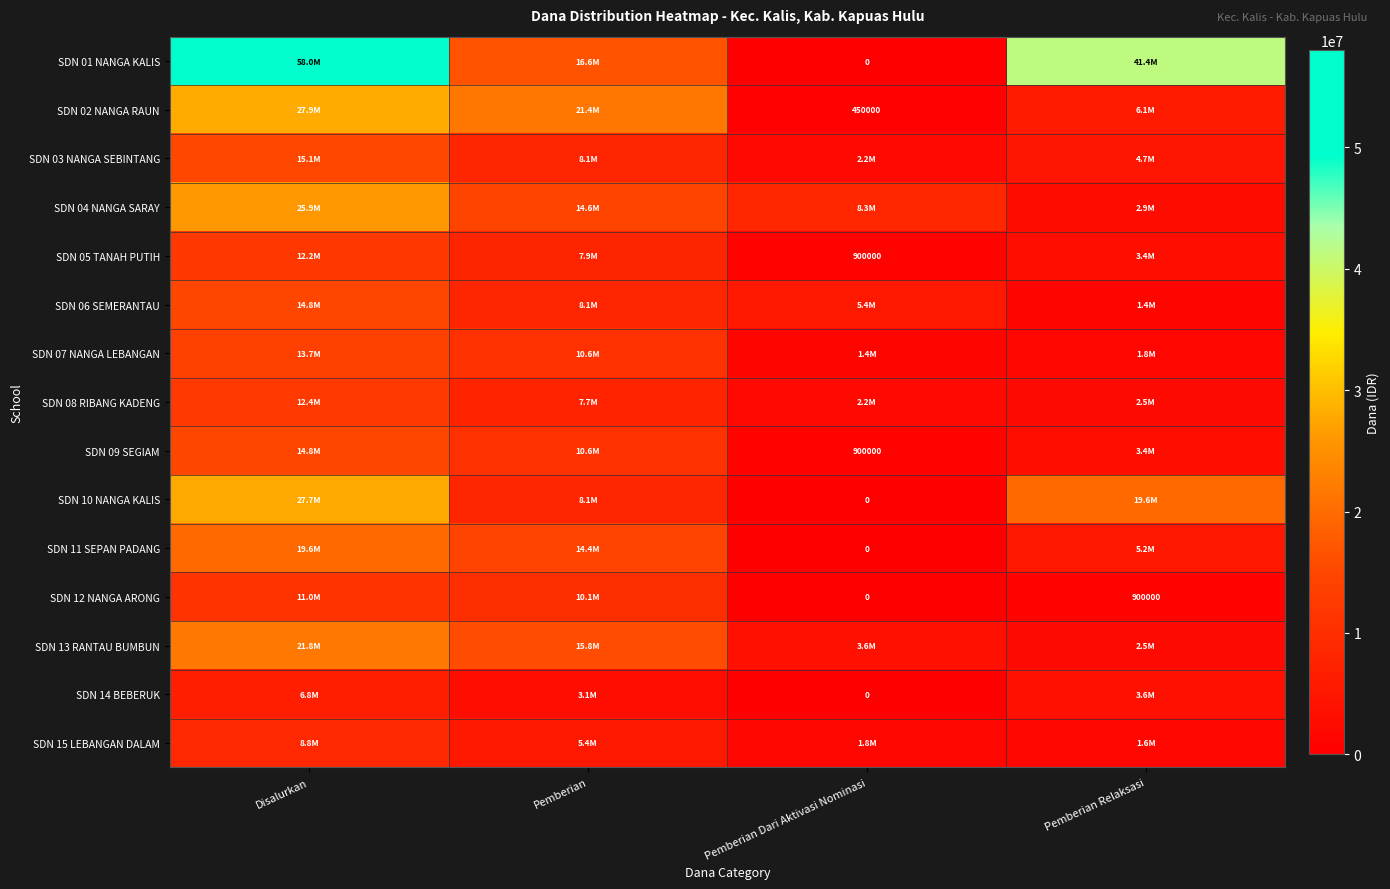

Is the value of SDN 02 NANGA RAUN at Pemberian Dari Aktivasi Nominasi greater than the value of SDN 10 NANGA KALIS at Pemberian Dari Aktivasi Nominasi?

Yes